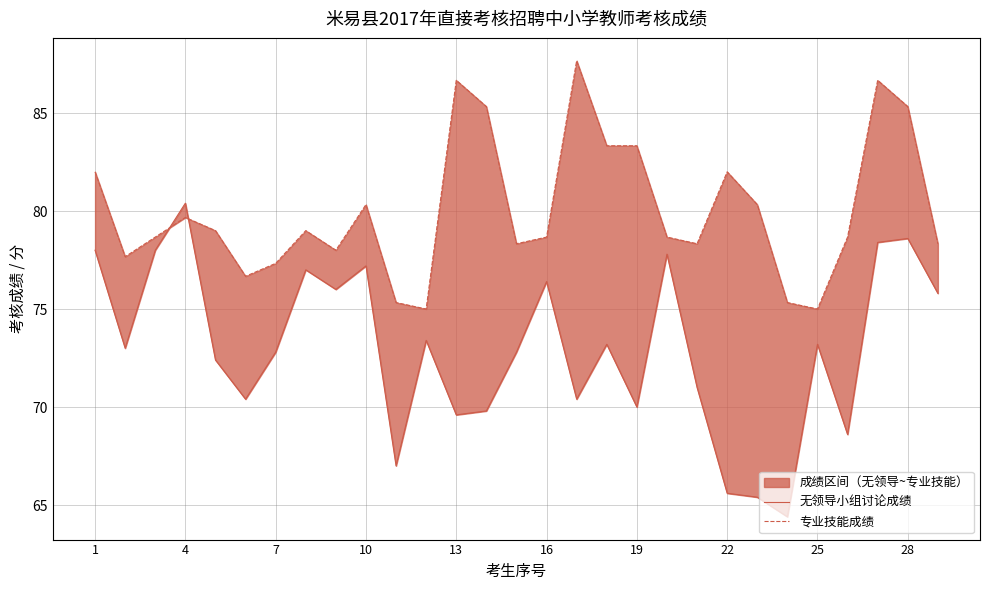

At 26, list the series in order from largest to smallest.

专业技能成绩, 无领导小组讨论成绩